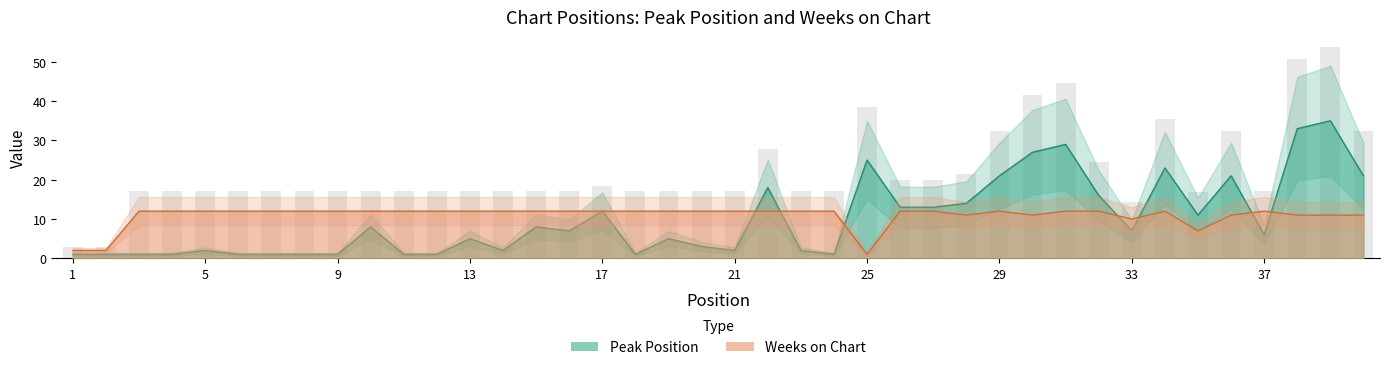

Rank the categories by Peak Position value from highest to lowest.

39, 38, 31, 30, 25, 34, 29, 36, 40, 22, 32, 28, 26, 27, 17, 35, 10, 15, 16, 33, 37, 13, 19, 20, 5, 14, 21, 23, 1, 2, 3, 4, 6, 7, 8, 9, 11, 12, 18, 24